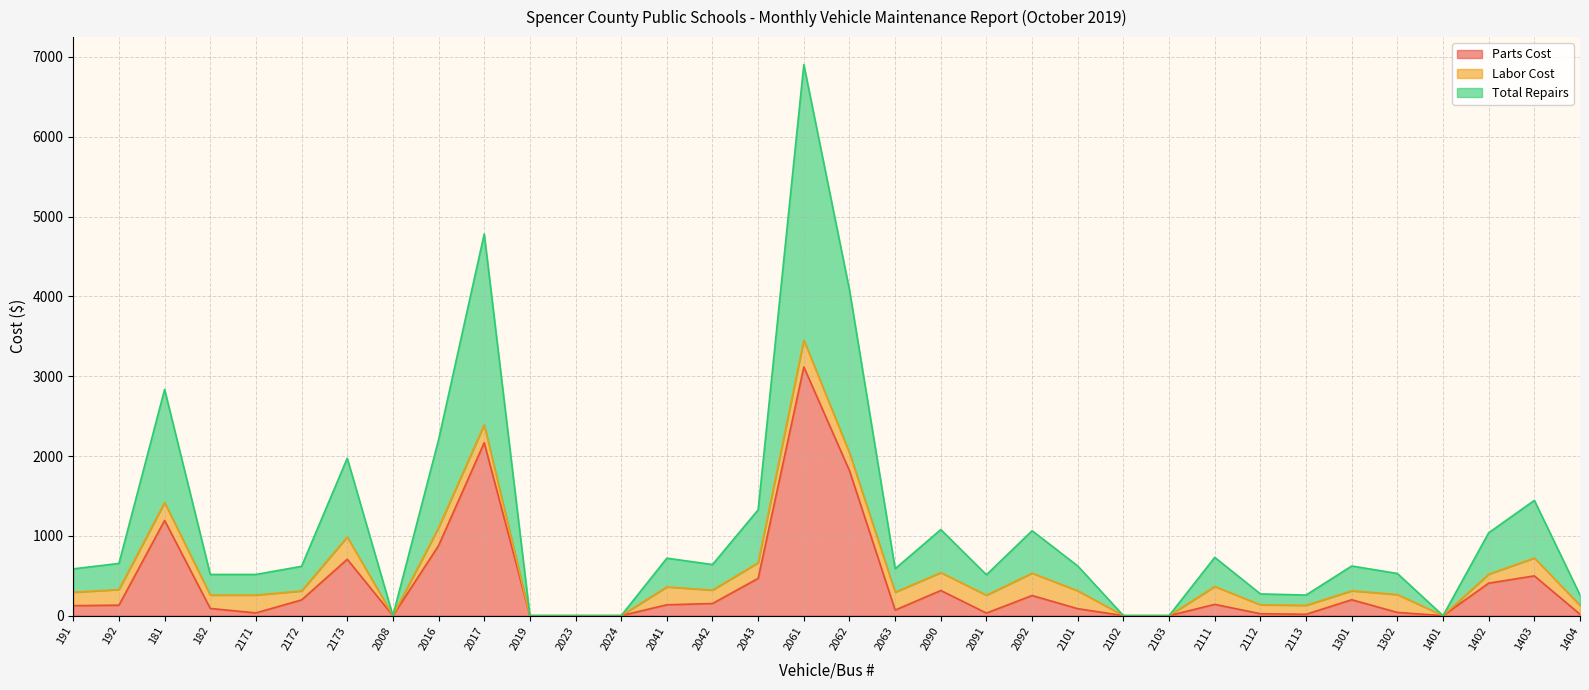

The Parts Cost series shows 70 at 2063. True or false?

True